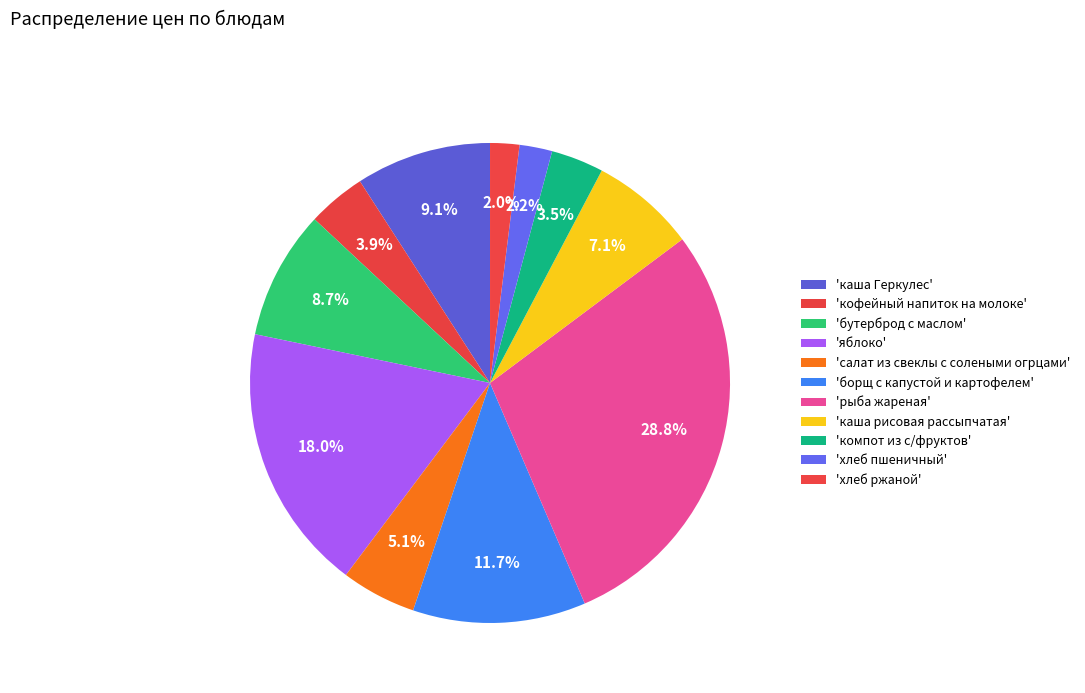

How many slices are in this pie chart?

11